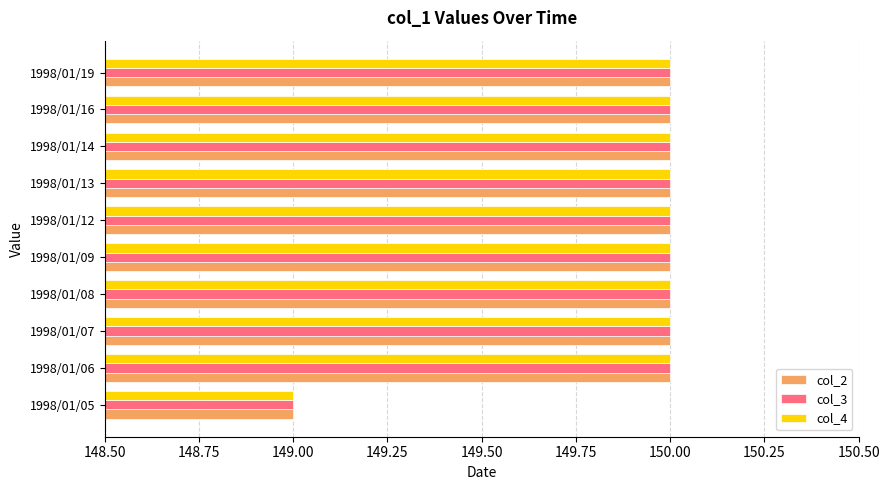

Is the value of col_4 at 1998/01/05 greater than the value of col_3 at 1998/01/14?

No